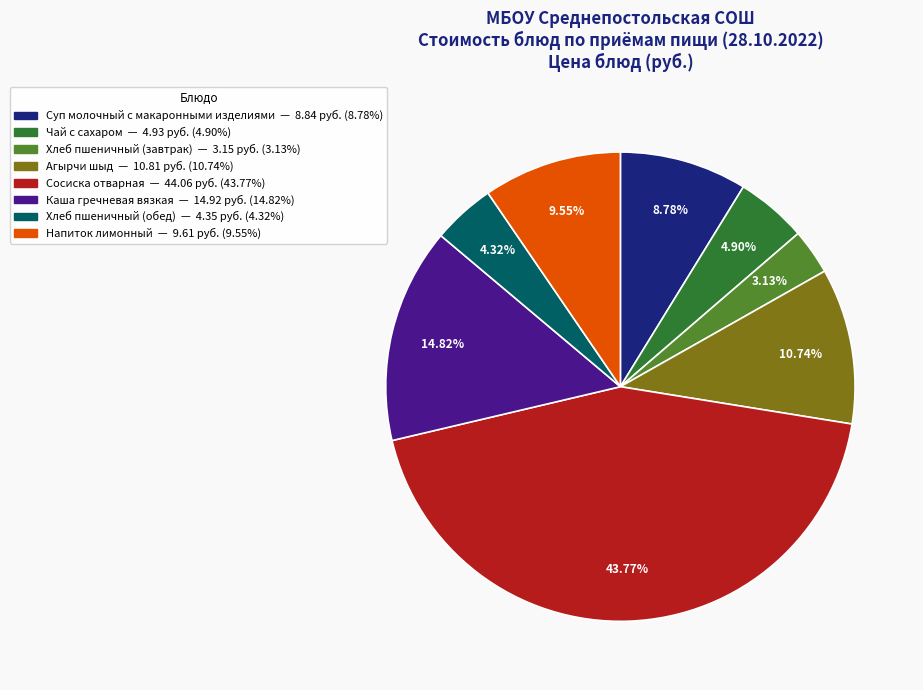

What is the total percentage of Напиток лимонный and Хлеб пшеничный (завтрак)?

12.7%